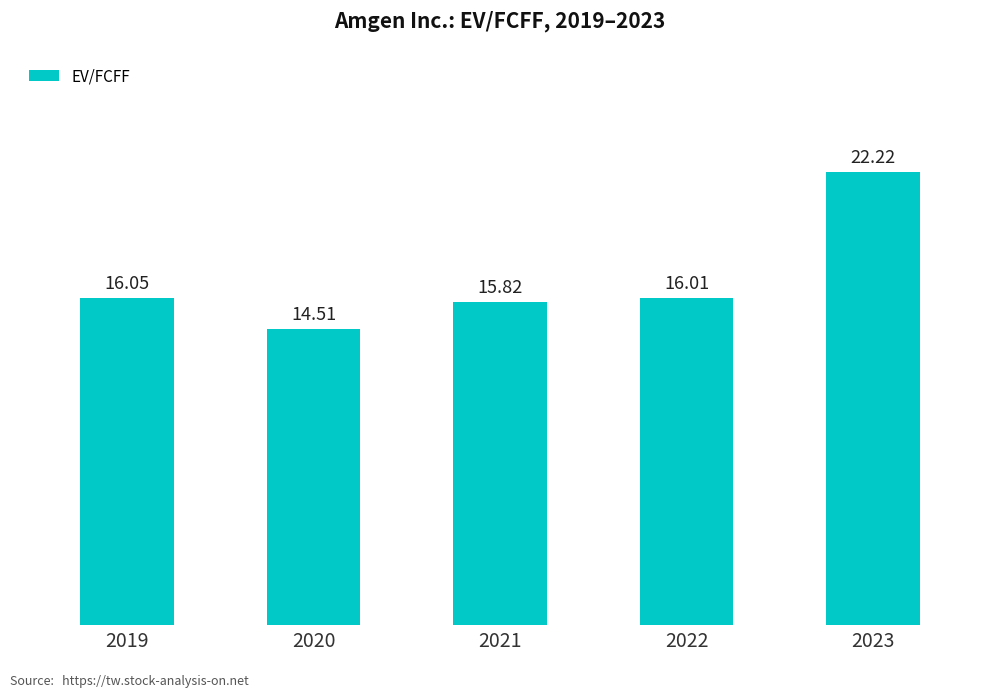

Which label corresponds to the largest value in the chart?

2023